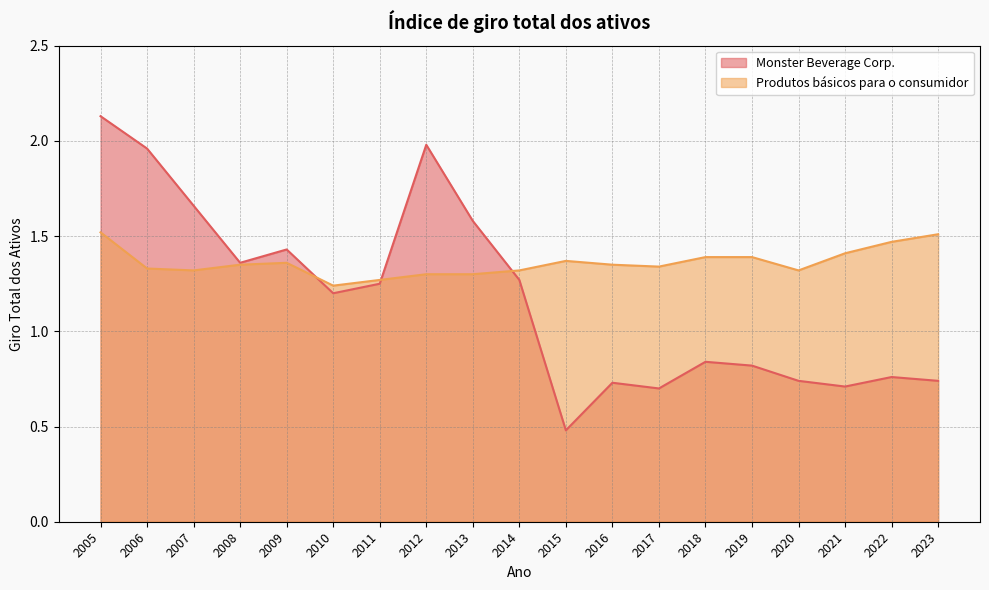

What is the minimum value for Produtos básicos para o consumidor?

1.2